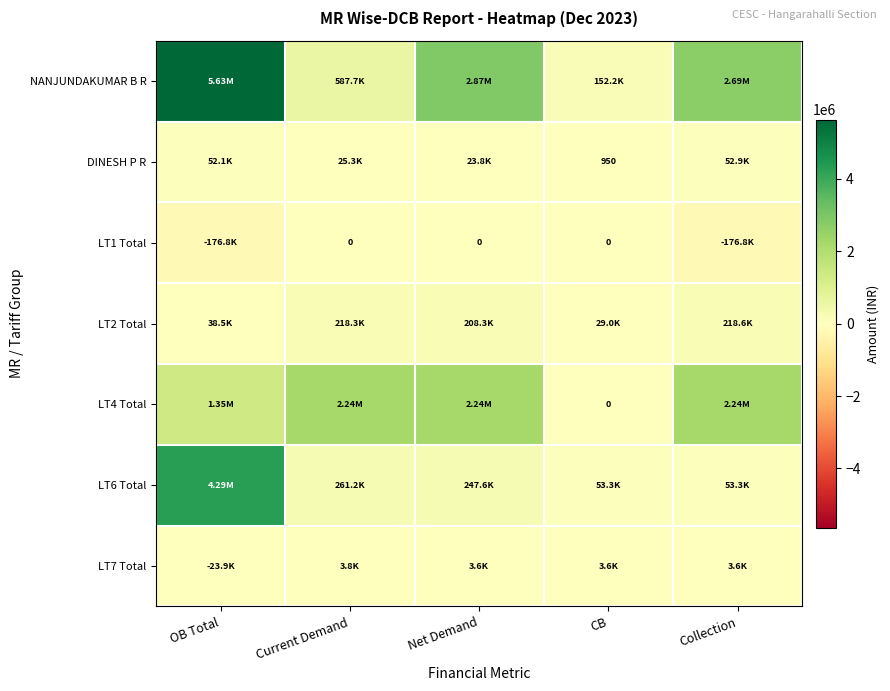

At how many categories does at least one series exceed 733278?

4